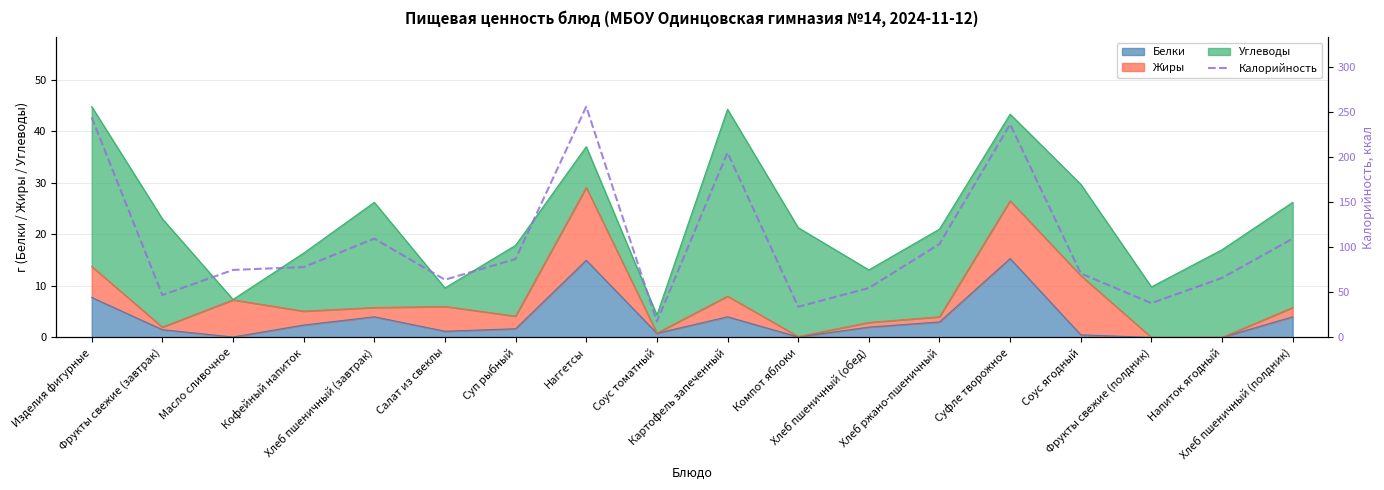

What is the value of the 5th point from the left?

109.6